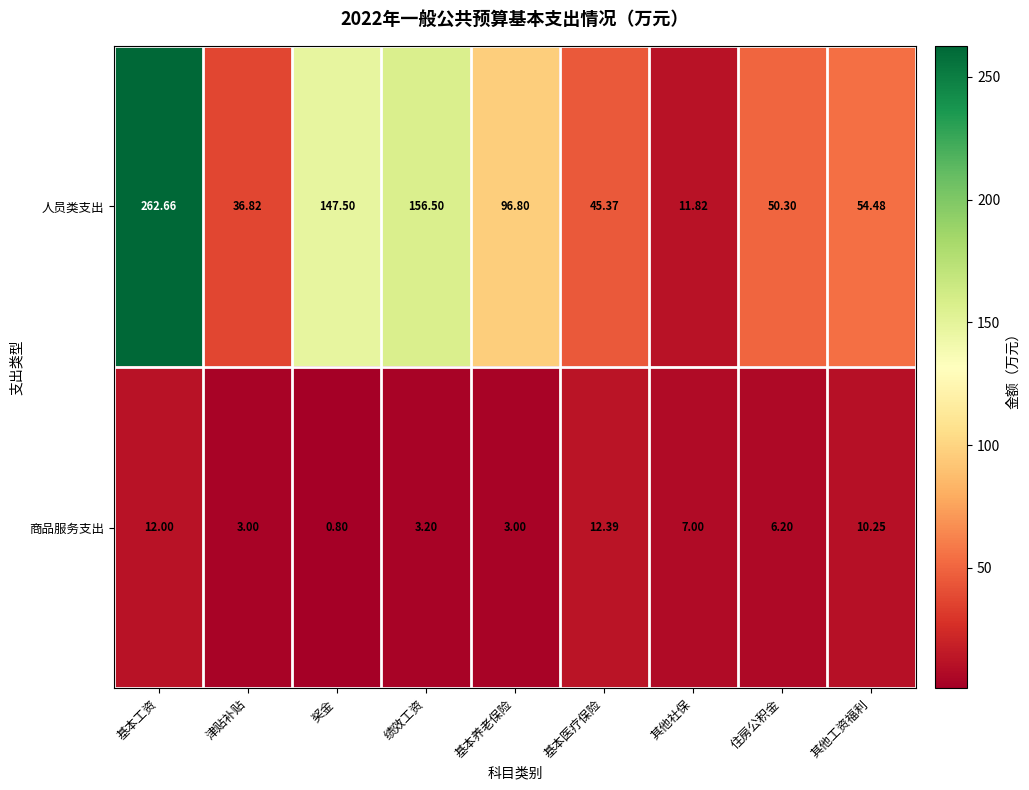

List the series in order of their peak value, lowest first.

商品服务支出, 人员类支出